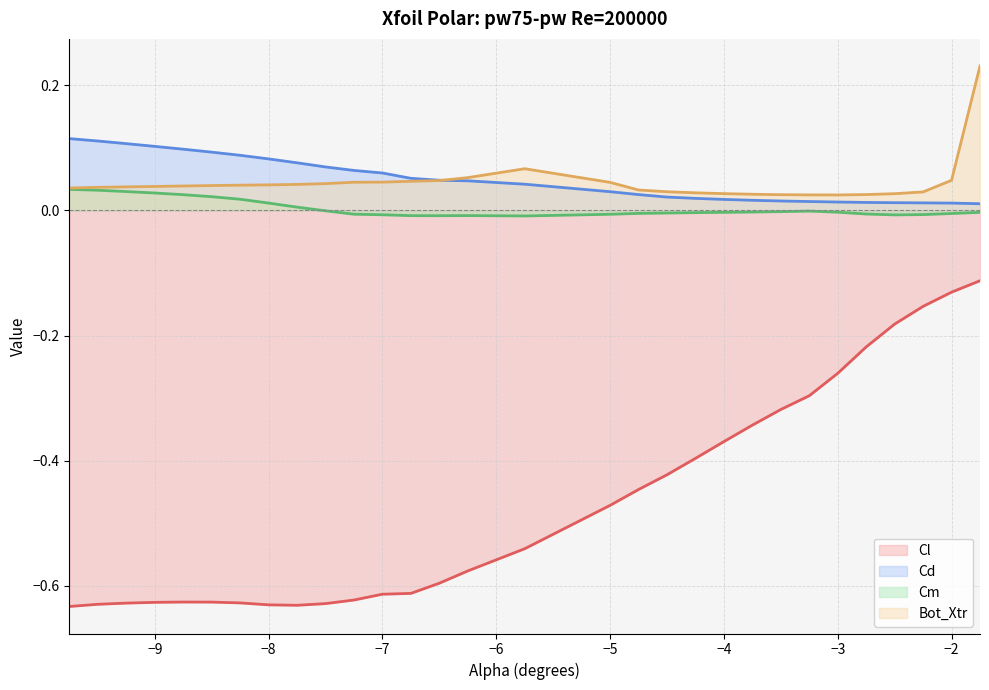

Count the number of data series in this chart.

4